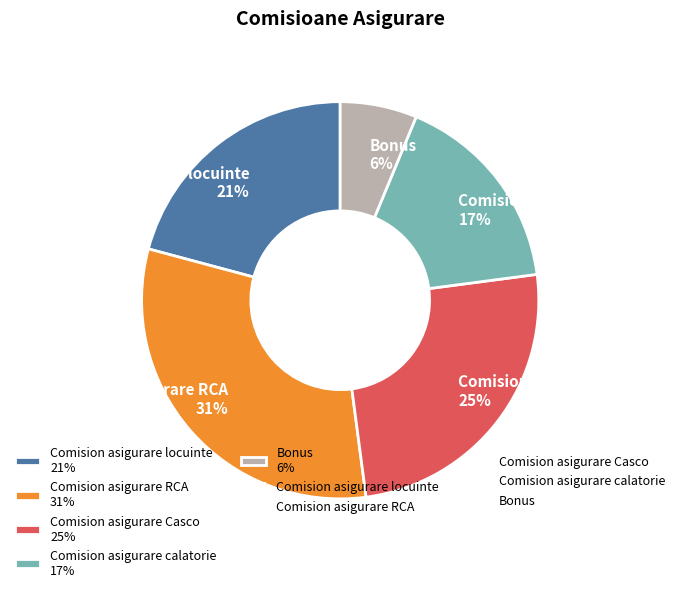

How many segments does this pie chart have?

5